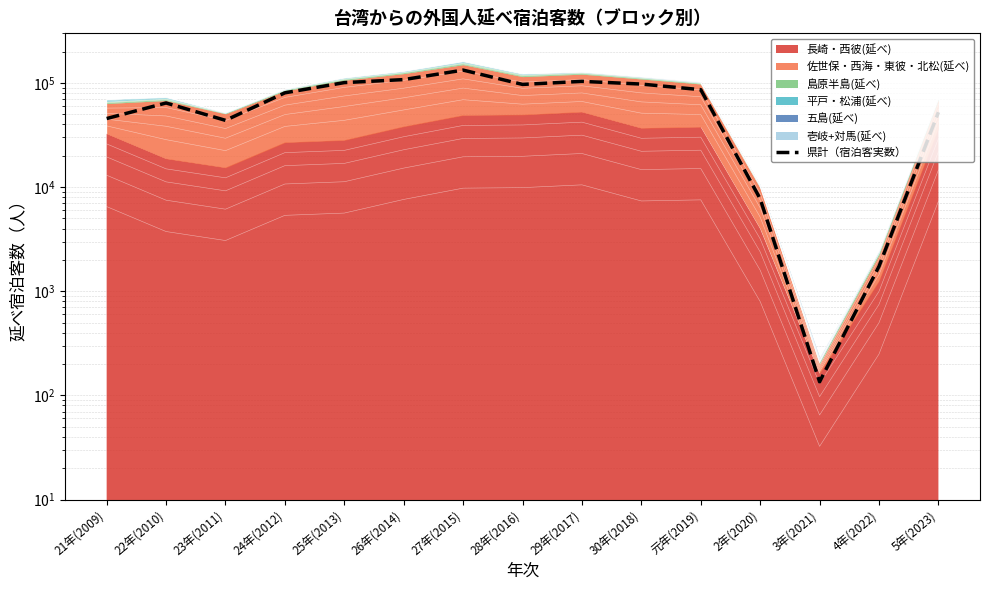

What is the label of the 10th point from the left?

30年(2018)